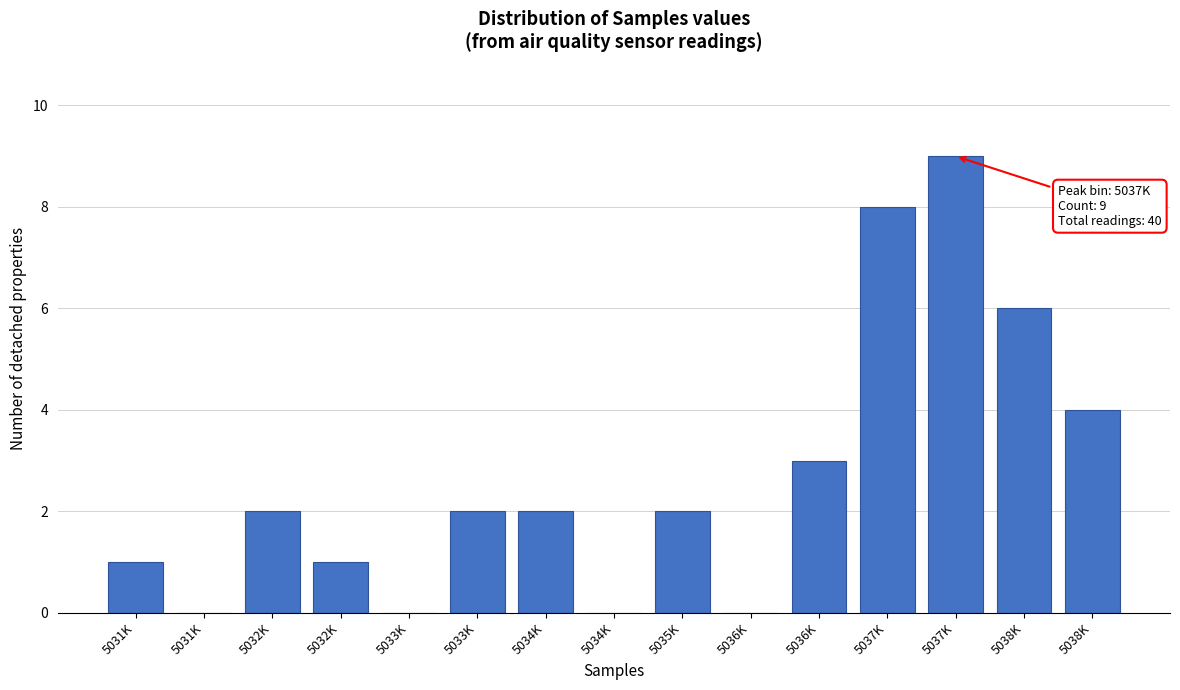

Count the number of data series in this chart.

1